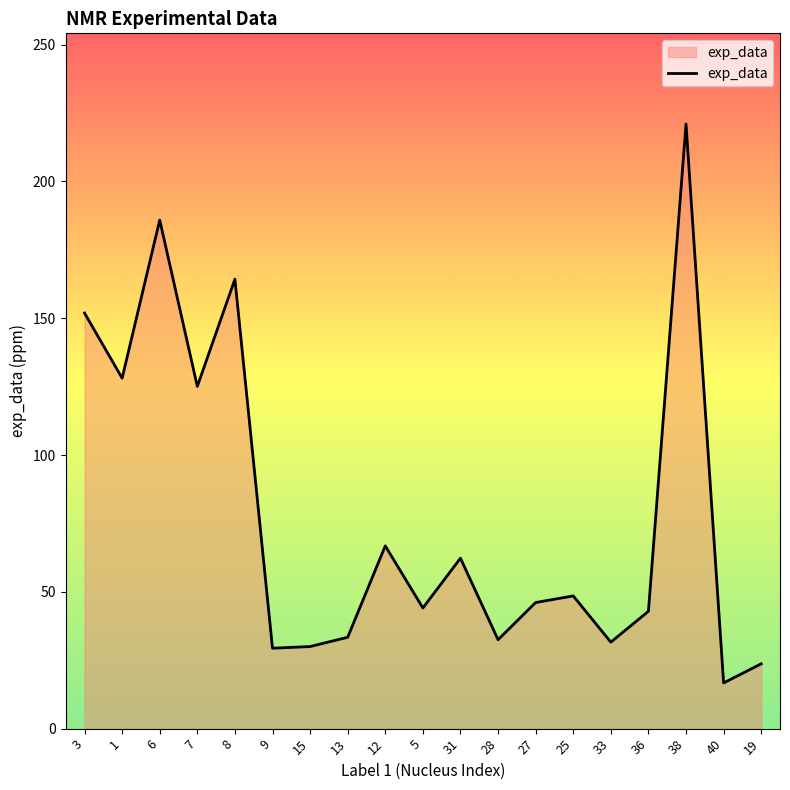

Approximately how many times larger is the value at 13 compared to 25?

0.7